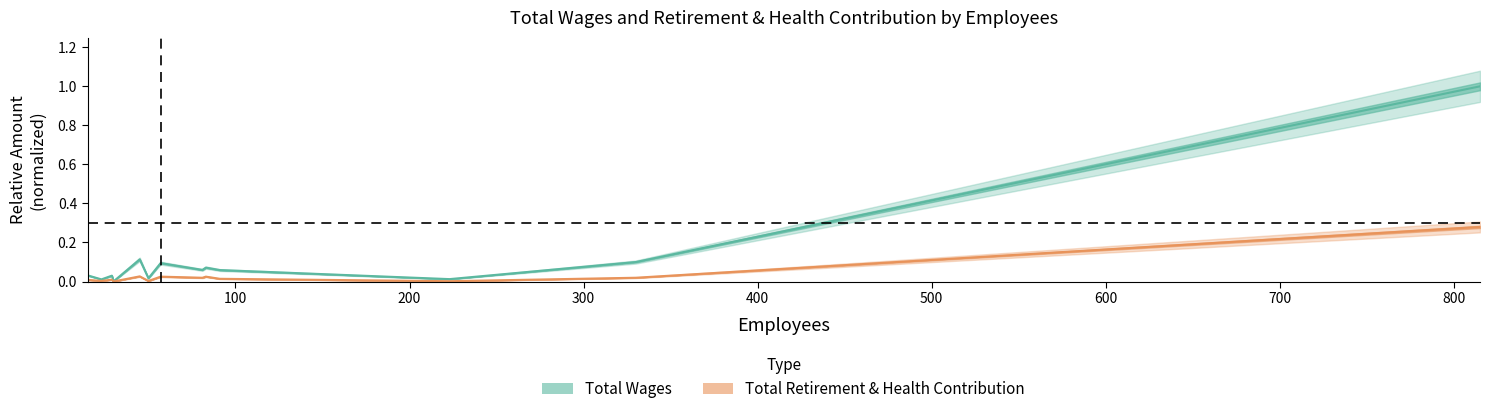

Reading left to right, extract all data points from this chart.

Total Wages: 0.0	0.0	0.0	0.0	0.1	0.0	0.1	0.1	0.1	0.1	0.0	0.1	1.0
Total Retirement & Health Contribution: 0.0	0.0	0.0	0.0	0.0	0.0	0.0	0.0	0.0	0.0	0.0	0.0	0.3